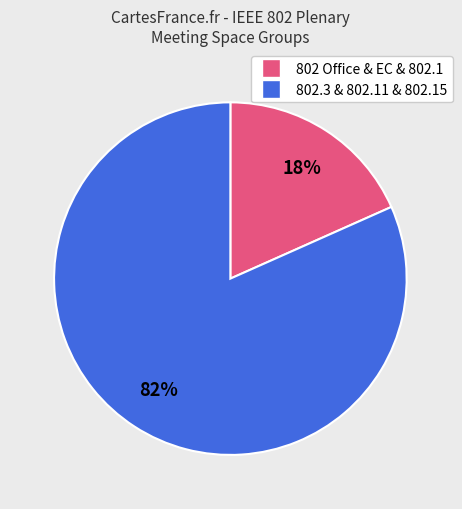

Is there any slice that represents more than half of the pie?

Yes